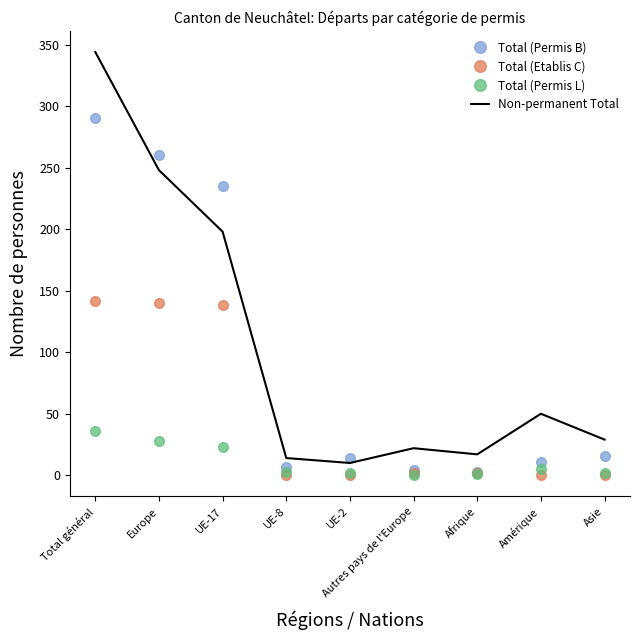

Which series has the widest spread of values?

Non-permanent Total